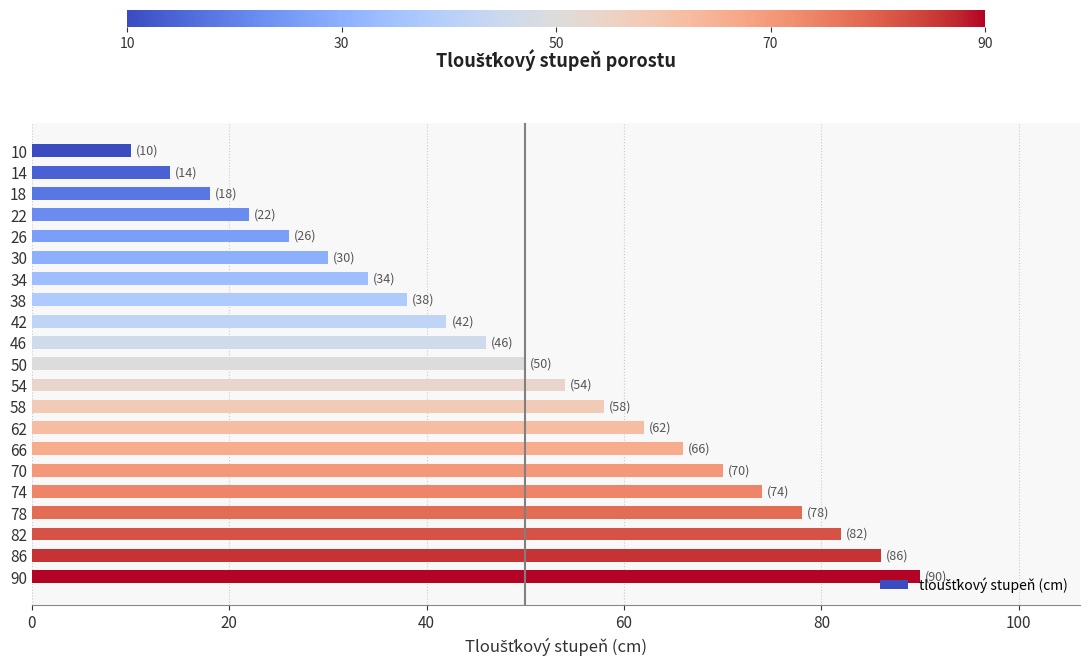

At which label is the value closest to 50?

50